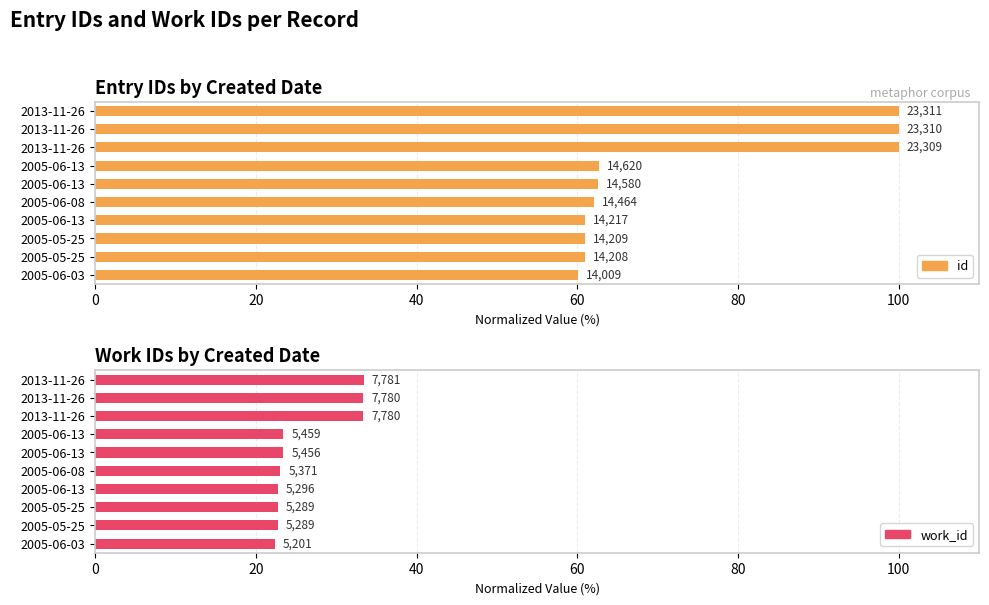

What is the sum of the id values at 2005-06-03 and 2013-11-26?

160.1